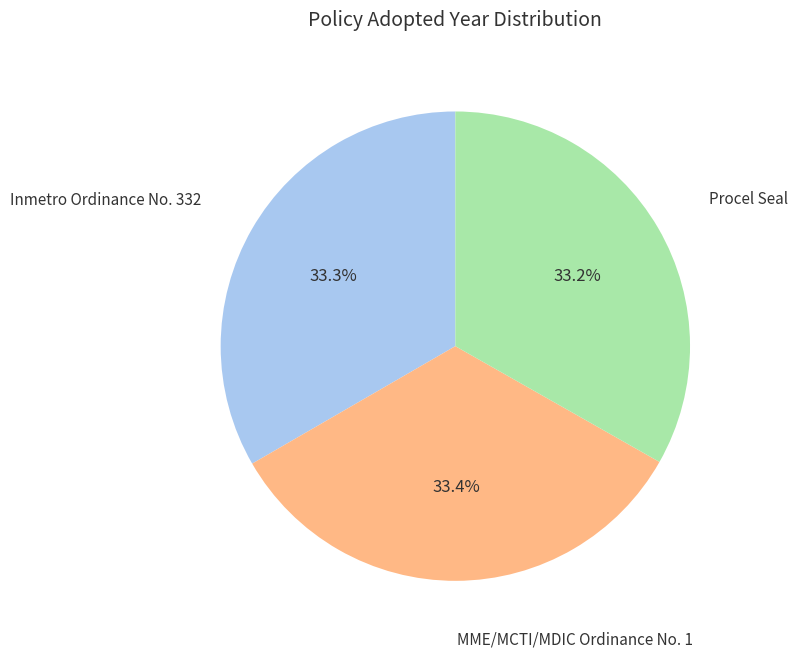

Approximately how many times larger is the value at MME/MCTI/MDIC Ordinance No. 1 compared to Inmetro Ordinance No. 332?

1.0